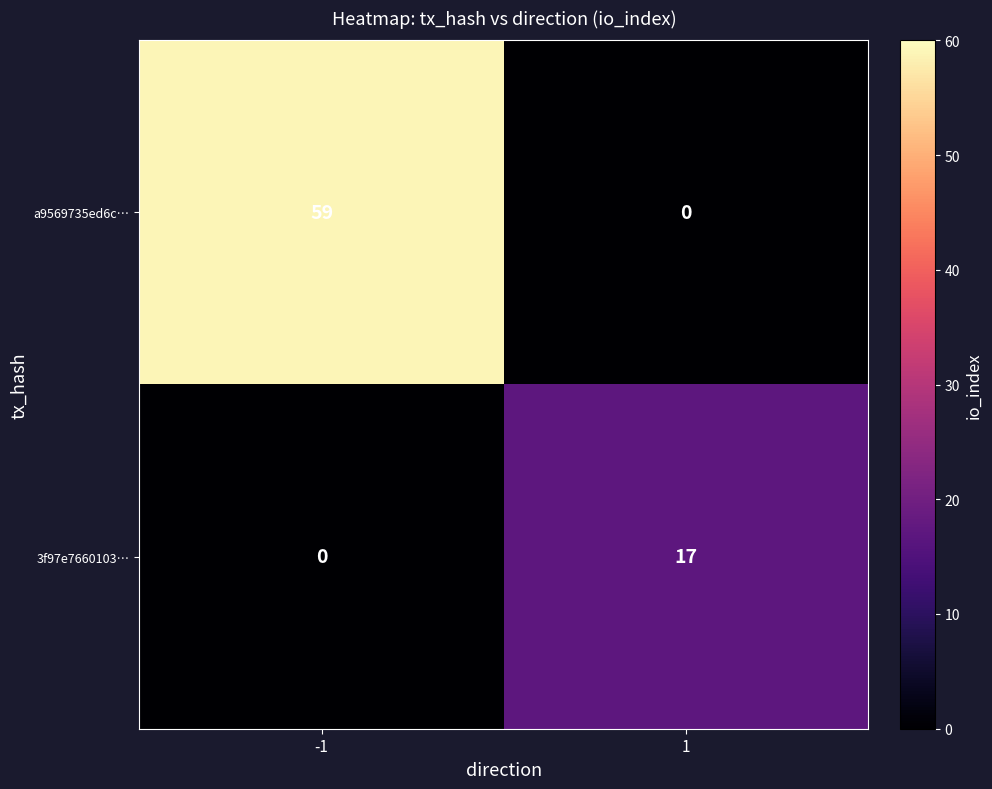

List the series in order of their overall mean, lowest first.

3f97e7660103…, a9569735ed6c…